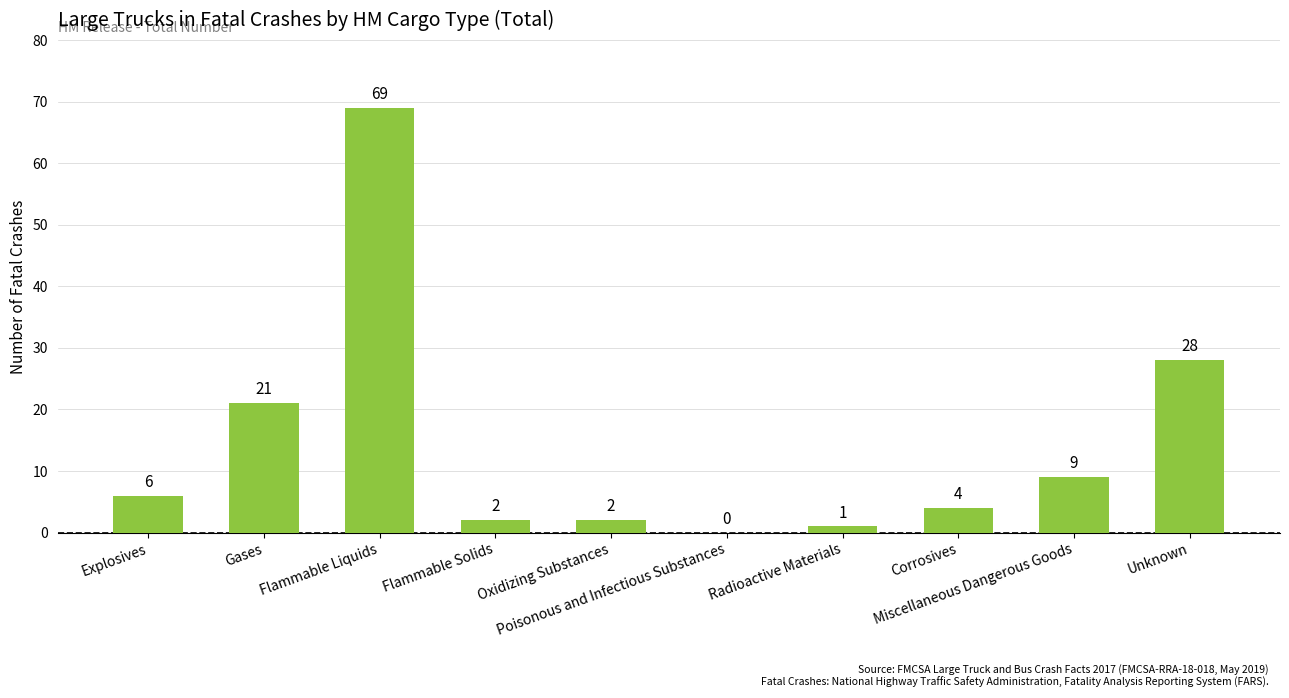

What is the sum of all values?

142